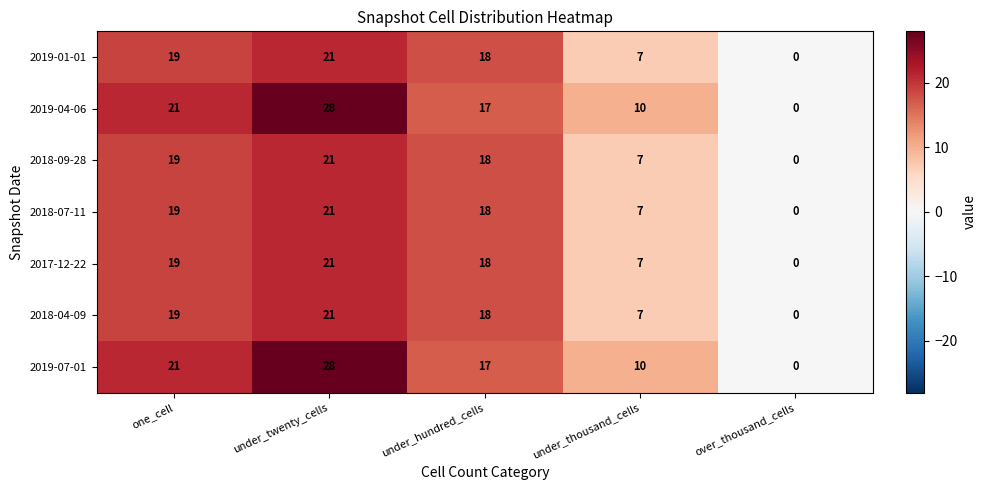

The value of 2019-04-06 at under_twenty_cells is 28. True or false?

True